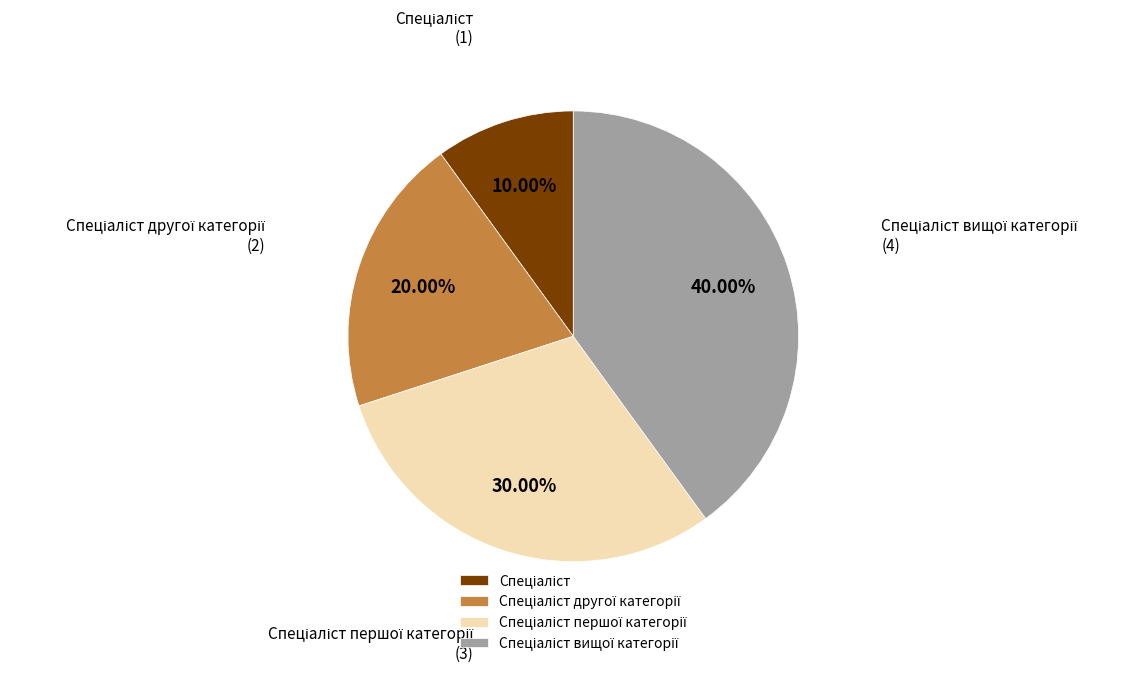

Is there any slice that represents more than half of the pie?

No